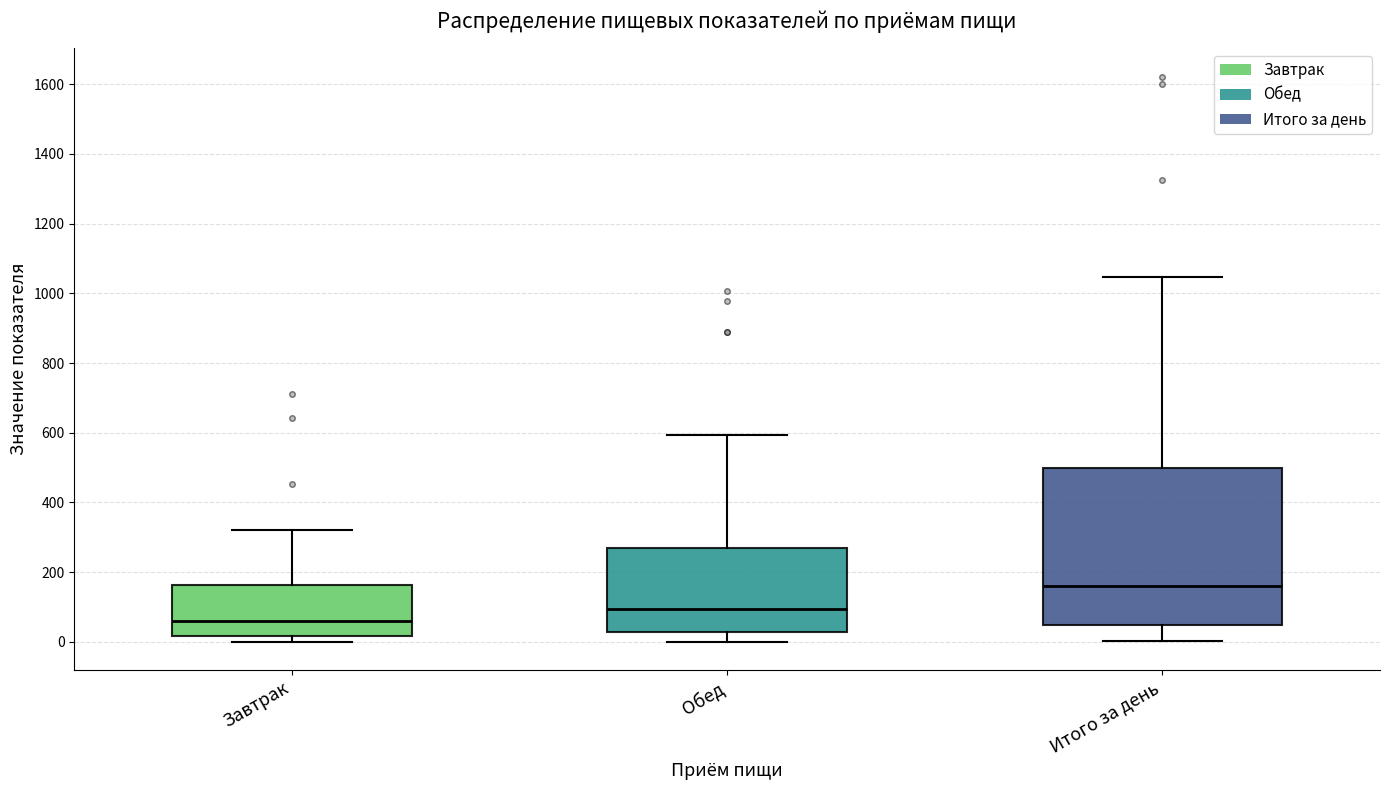

Reading left to right, transcribe this box plot: for each box, give where its median line is, the range the box spans, and where its two whiskers end, as read against the y-axis. The values are not printed on the chart, so give them approximately, as read against the axis.

Завтрак: median 60, box 20 to 160, whiskers 0 to 320
Обед: median 100, box 20 to 260, whiskers 0 to 600
Итого за день: median 160, box 40 to 500, whiskers 0 to 1040